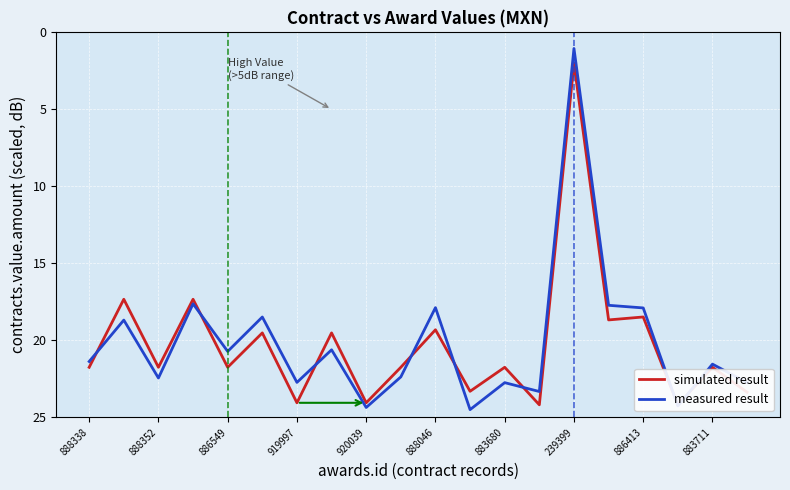

How many intersections are there between simulated result and measured result?

8